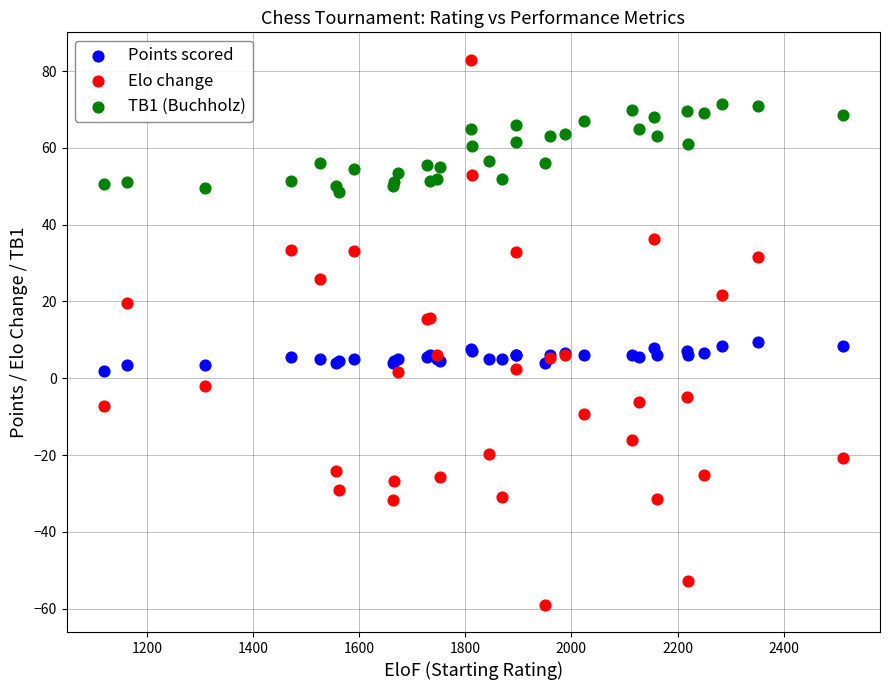

Which series reaches the maximum Y coordinate?

Elo change